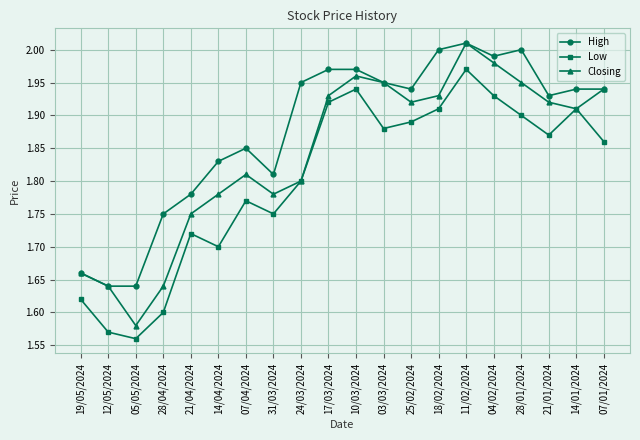

True or false: High and Low cross at least once.

False